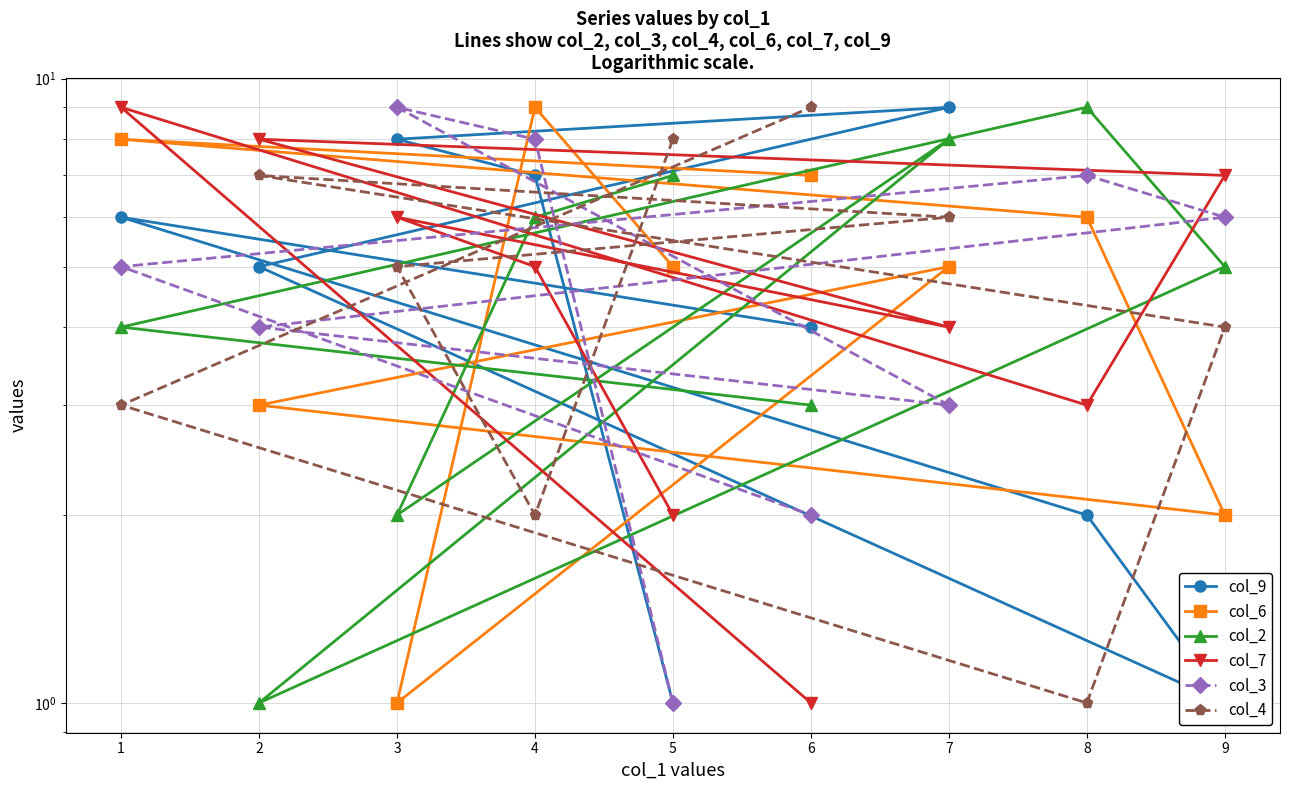

How many data points does each series have?

9